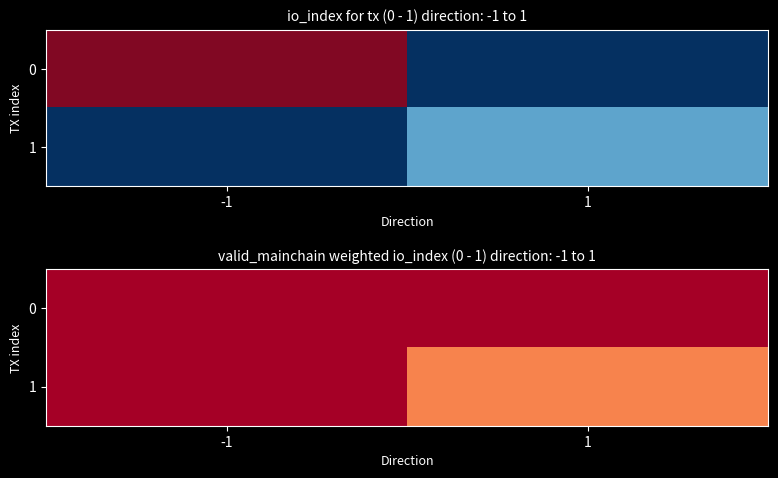

At how many categories does at least one series exceed 3?

1